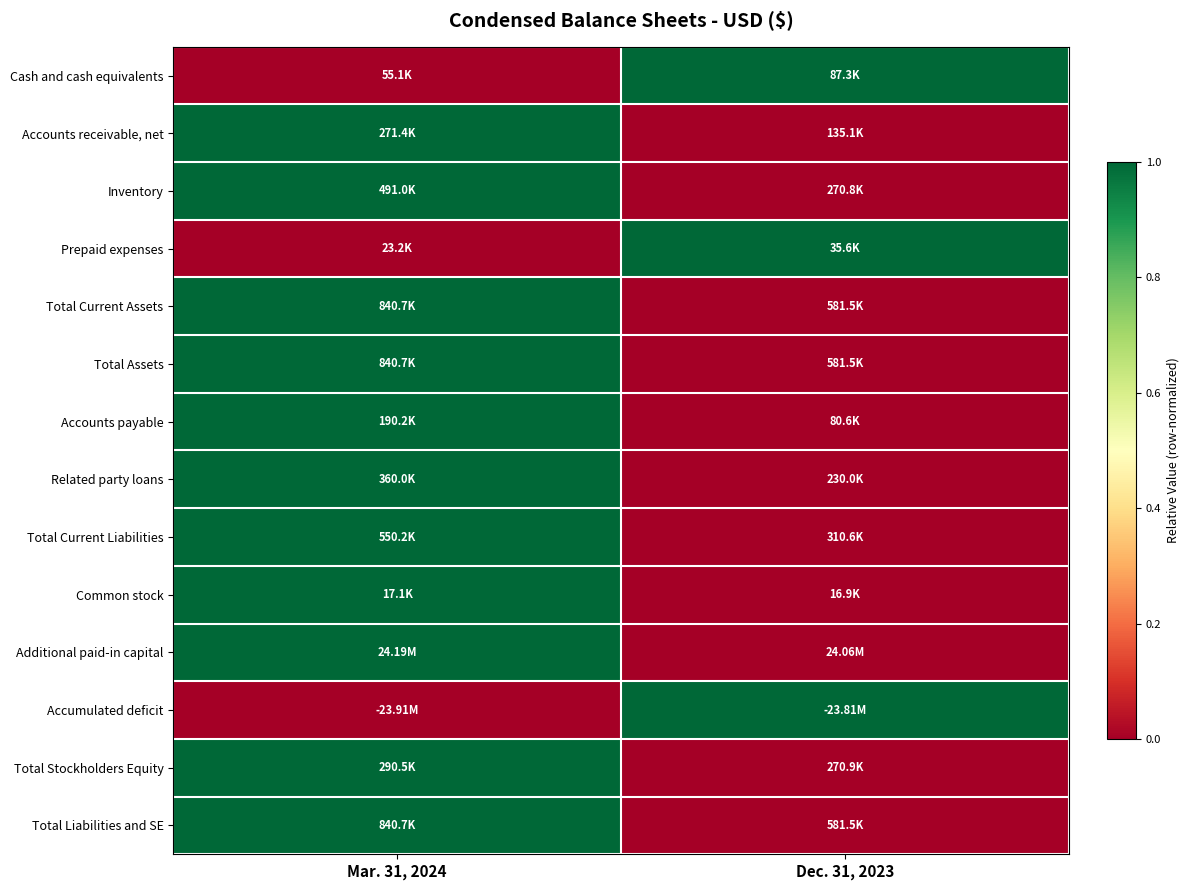

Count the number of categories in the chart.

2